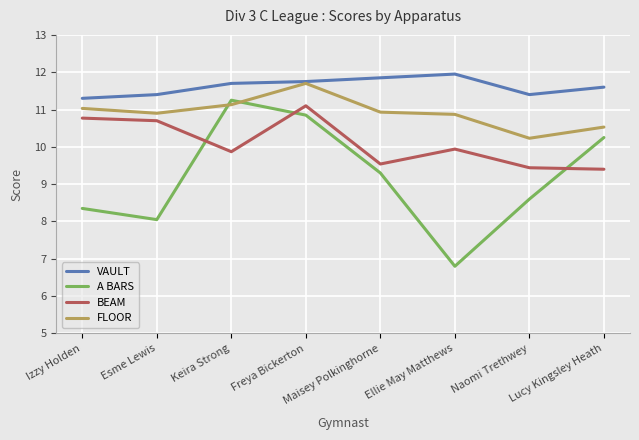

What is the difference between the highest and lowest values at Freya Bickerton?

0.9